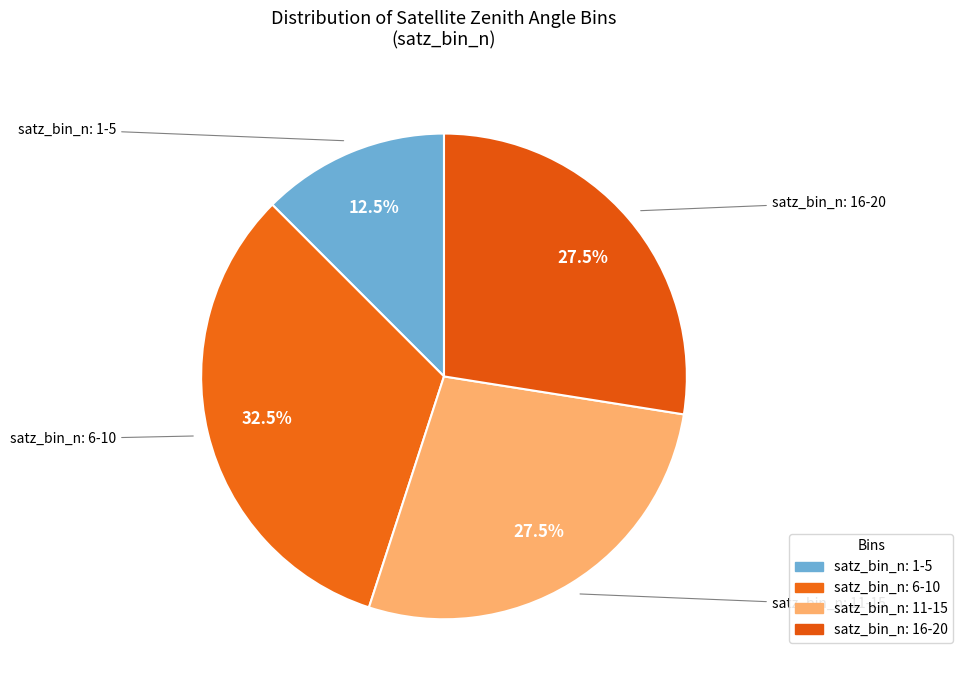

What is the total percentage of satz_bin_n: 6-10 and satz_bin_n: 1-5?

45.0%